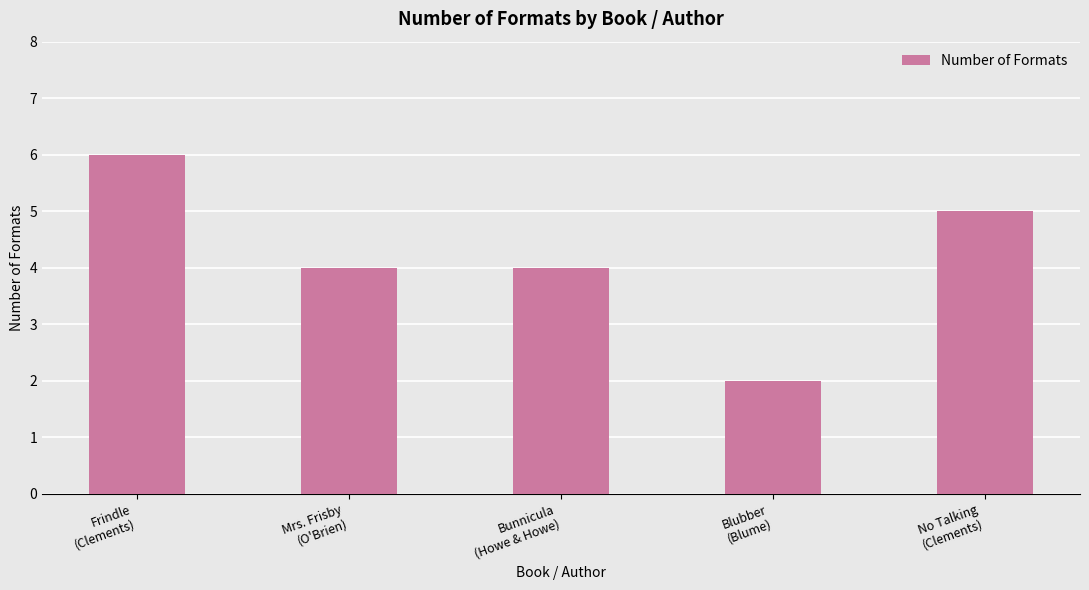

What is the sum of all values?

21